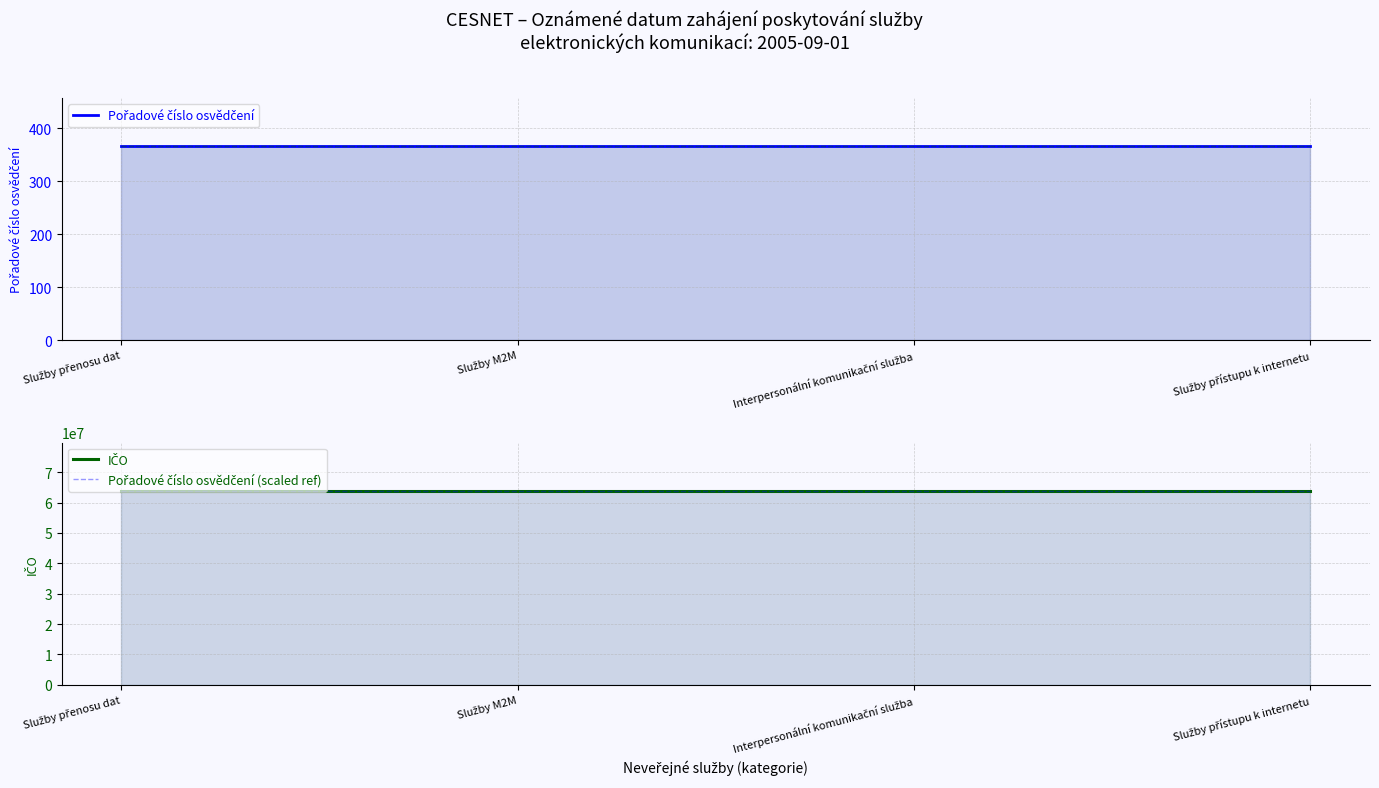

Which series has the largest total across all categories?

IČO